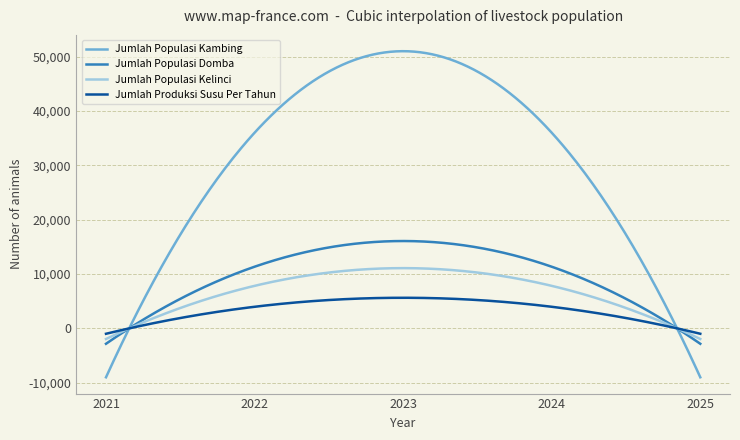

Which series has the largest range (max minus min)?

Jumlah Populasi Kambing